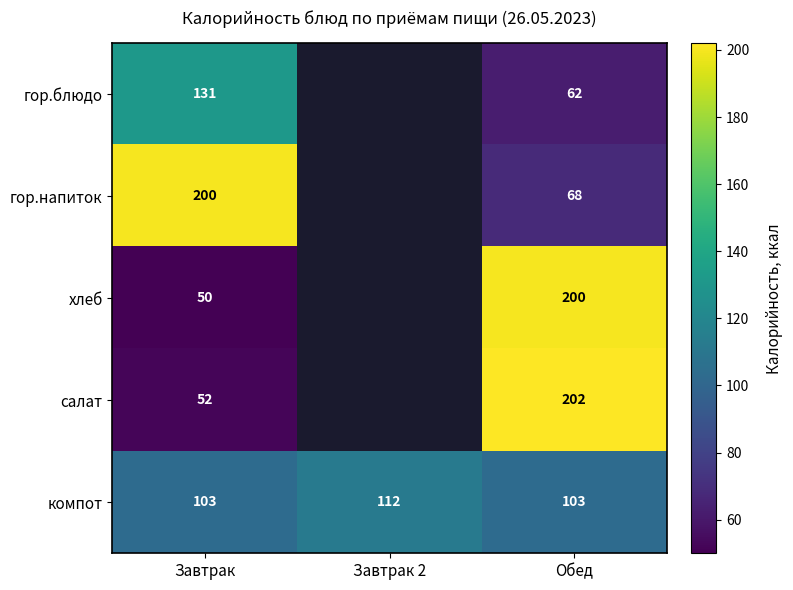

At how many categories does at least one series exceed 120?

2